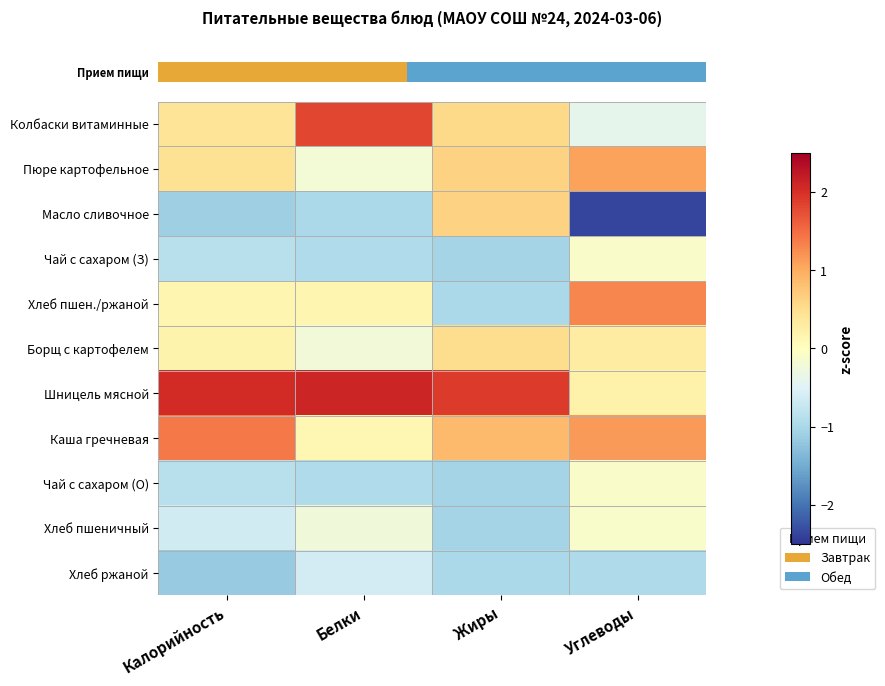

At how many categories does at least one series exceed 2?

2